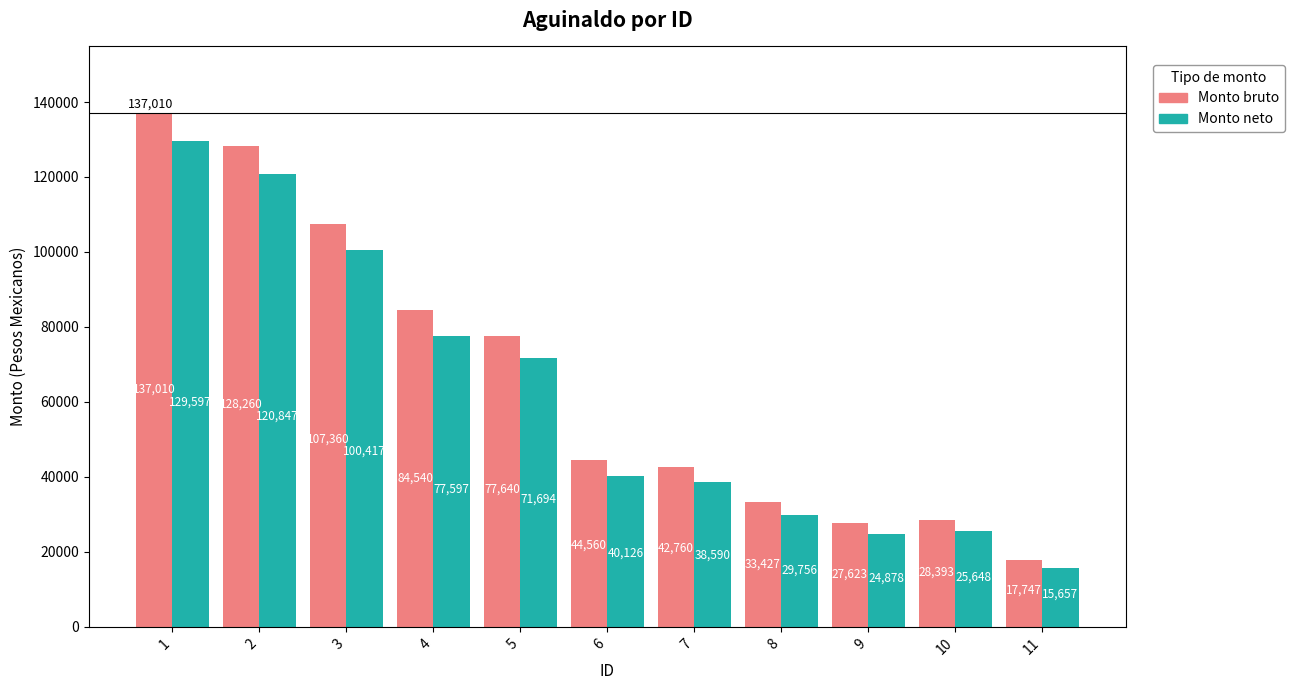

What is the average value of the Monto neto series?

61346.0